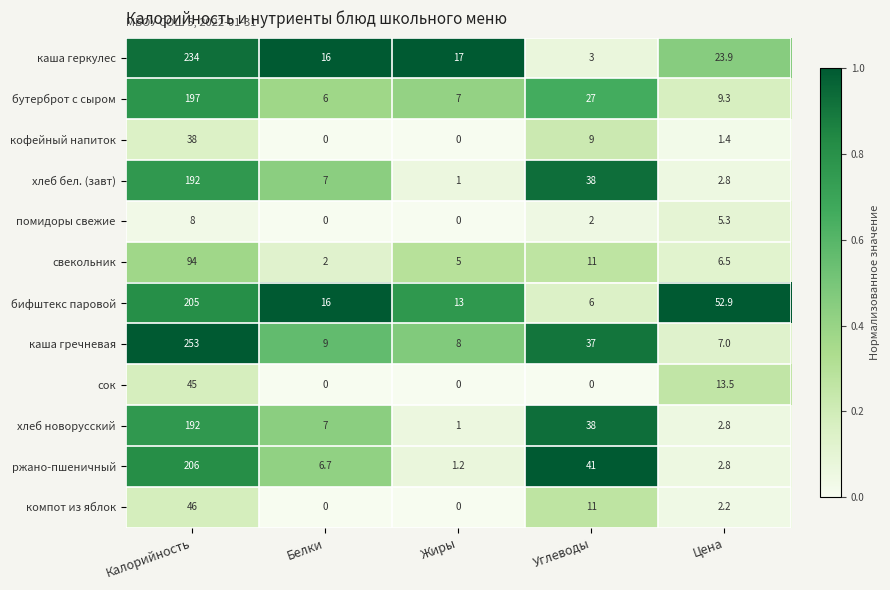

What is the maximum value shown in the chart?

253.0